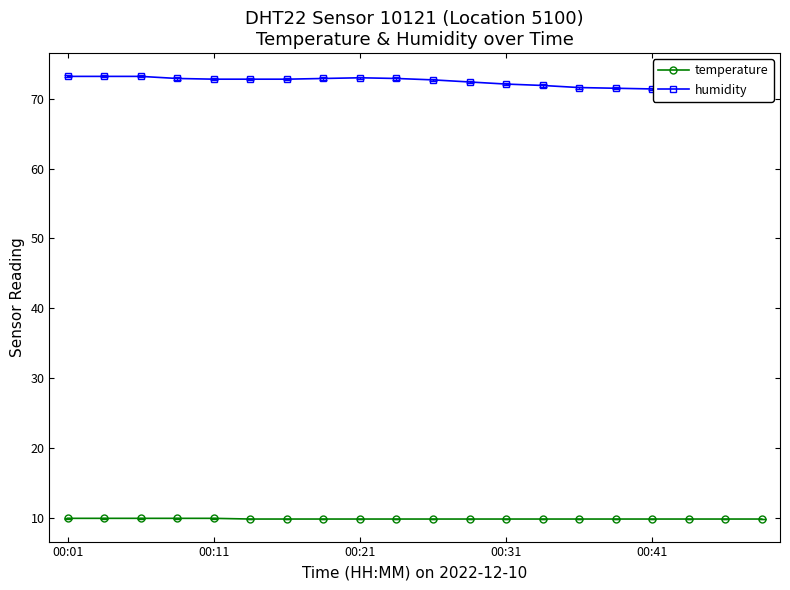

What is the minimum value for temperature?

9.8